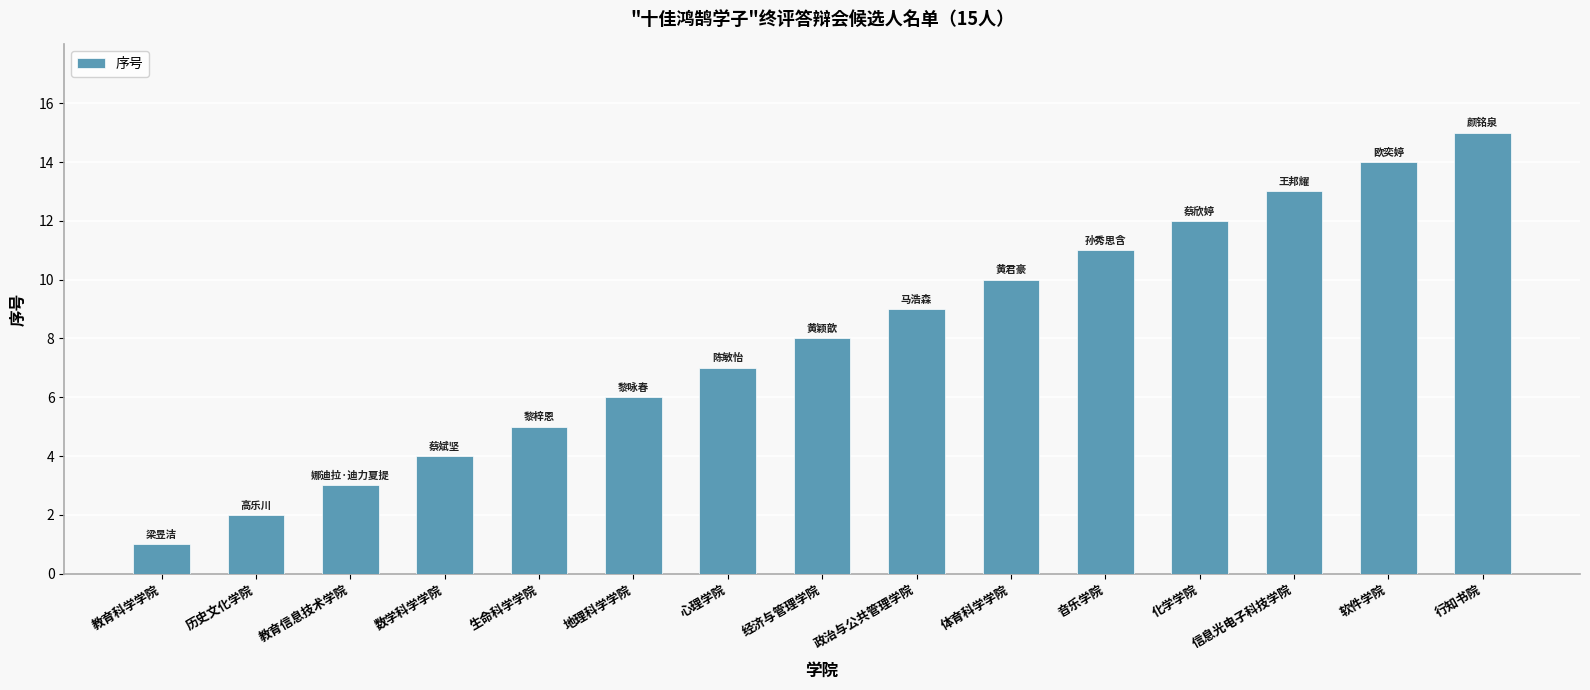

What is the value of the 13th bar from the left?

13